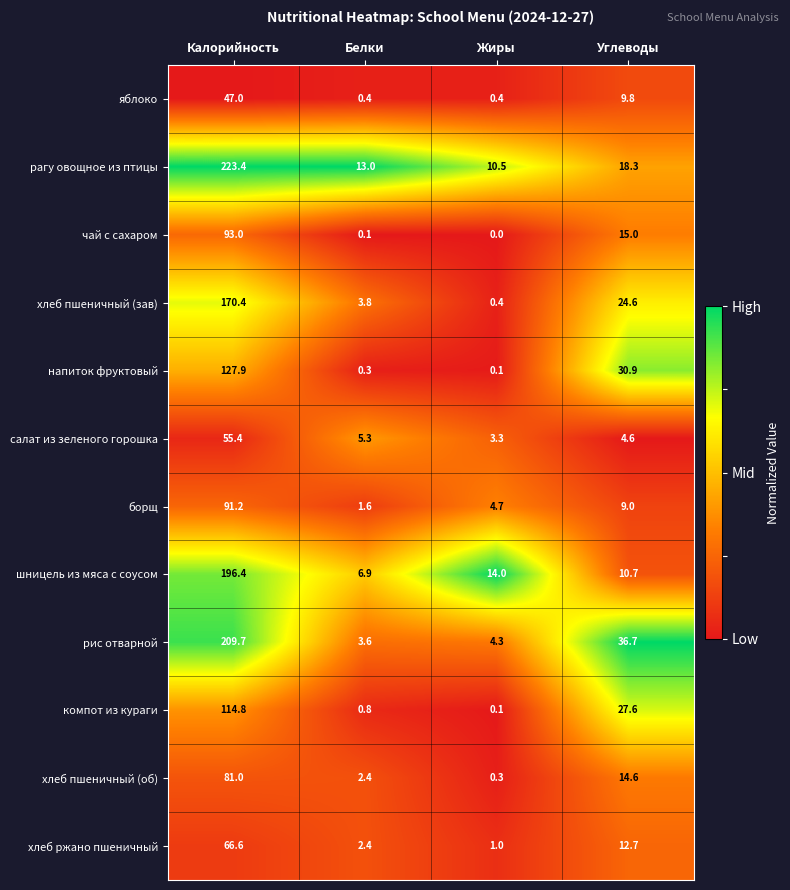

True or false: хлеб пшеничный (зав) has a value of 0.4 at Жиры.

True